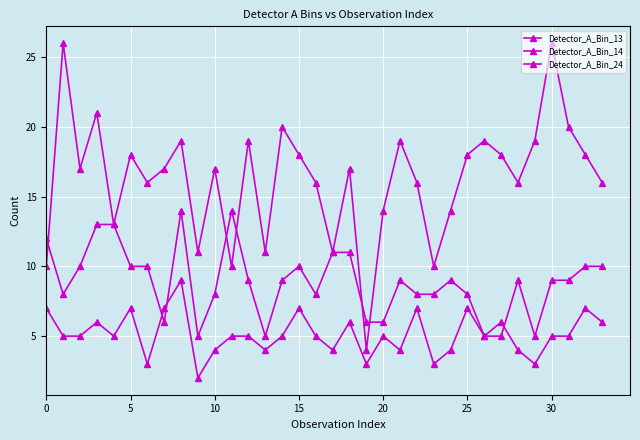

What is the difference between the maximum and minimum values in the Detector_A_Bin_13 series?

22